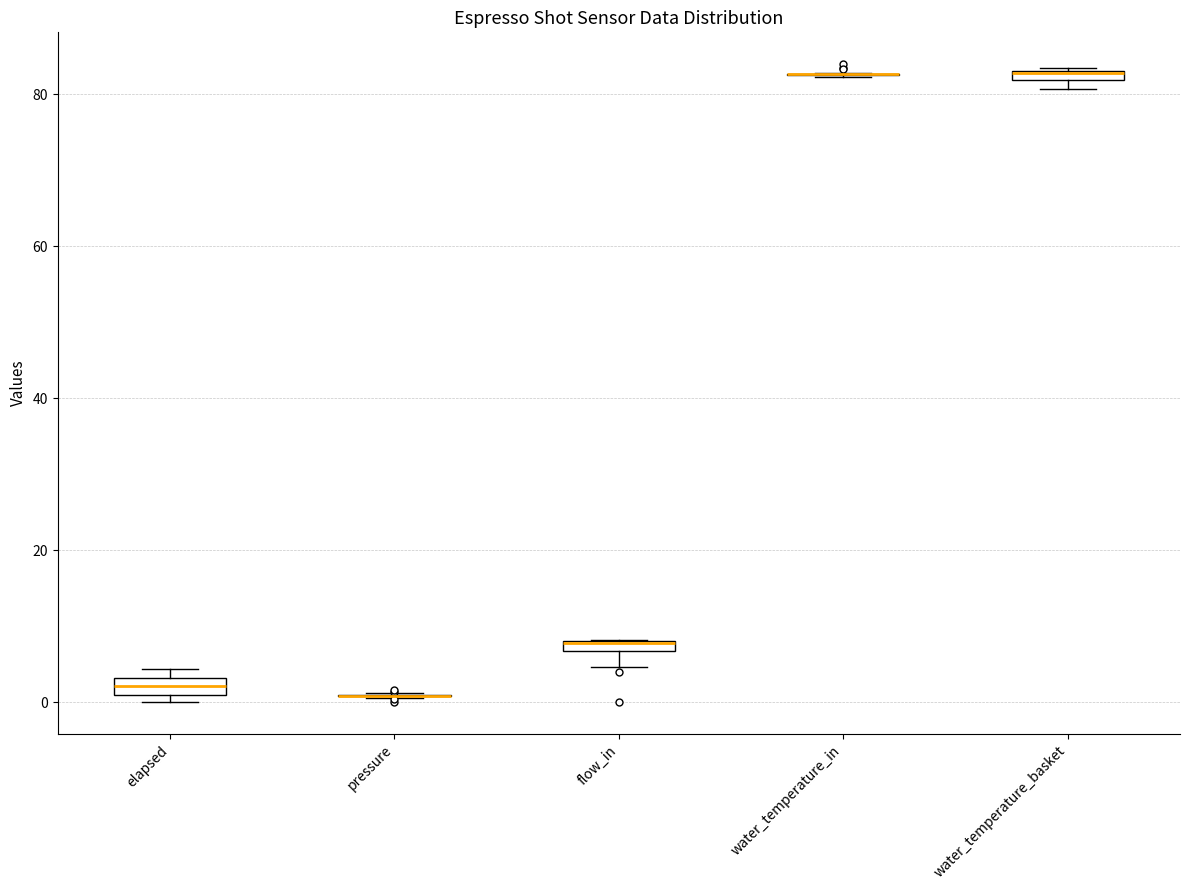

Where is the lower edge of the box for flow_in on the y-axis? The values are not printed on the chart, so give them approximately, as read against the axis.

6